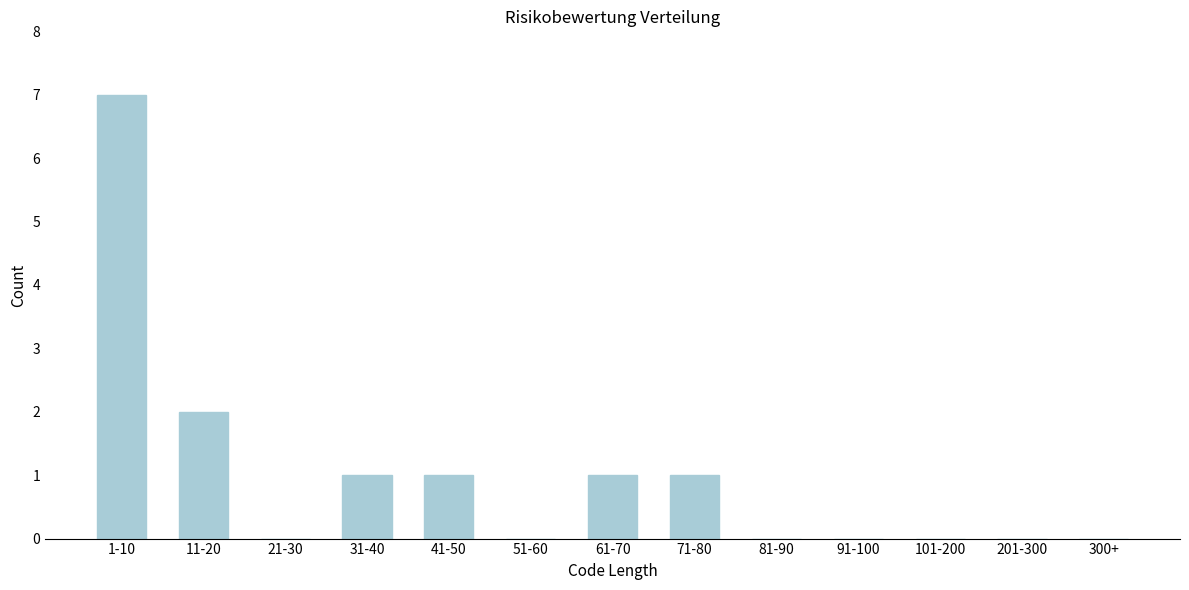

Reading left to right, list all the values displayed in this chart.

1-10=7	11-20=2	21-30=0	31-40=1	41-50=1	51-60=0	61-70=1	71-80=1	81-90=0	91-100=0	101-200=0	201-300=0	300+=0